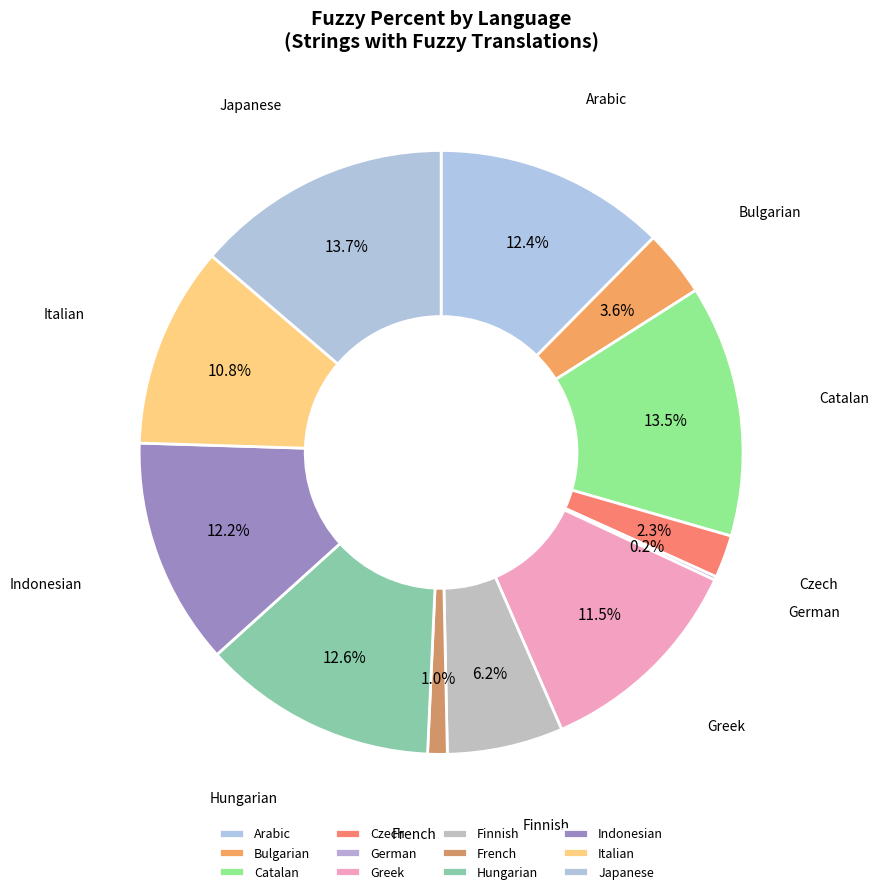

What portion of the pie excludes Finnish?

93.8%